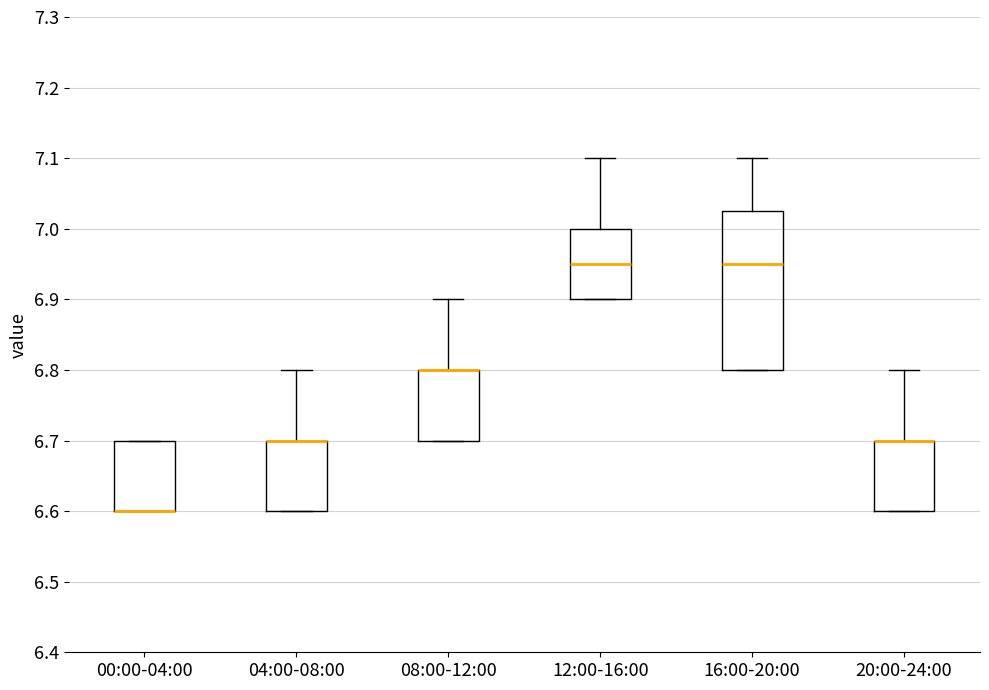

Reading left to right, transcribe this box plot: for each box, give where its median line is, the range the box spans, and where its two whiskers end, as read against the y-axis. The values are not printed on the chart, so give them approximately, as read against the axis.

00:00-04:00: median 6.60 (drawn on the box's lower edge), box 6.60 to 6.70, whiskers 6.60 to 6.70
04:00-08:00: median 6.70 (drawn on the box's upper edge), box 6.60 to 6.70, whiskers 6.60 to 6.80
08:00-12:00: median 6.80 (drawn on the box's upper edge), box 6.70 to 6.80, whiskers 6.70 to 6.90
12:00-16:00: median 6.95, box 6.90 to 7.00, whiskers 6.90 to 7.10
16:00-20:00: median 6.95, box 6.80 to 7.03, whiskers 6.80 to 7.10
20:00-24:00: median 6.70 (drawn on the box's upper edge), box 6.60 to 6.70, whiskers 6.60 to 6.80